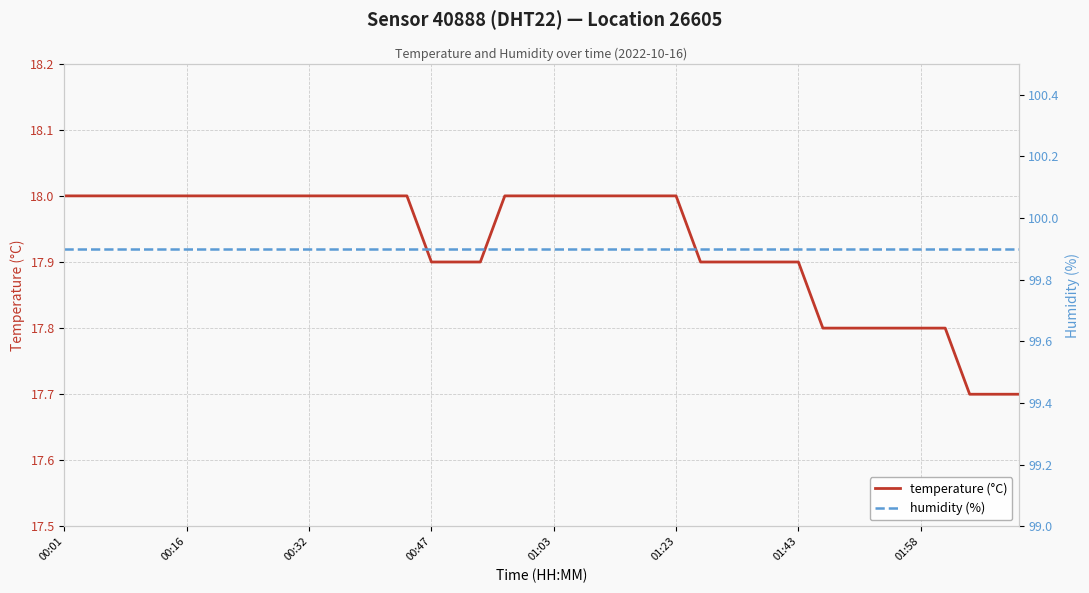

How many temperature (°C) values are between 17 and 18?

40